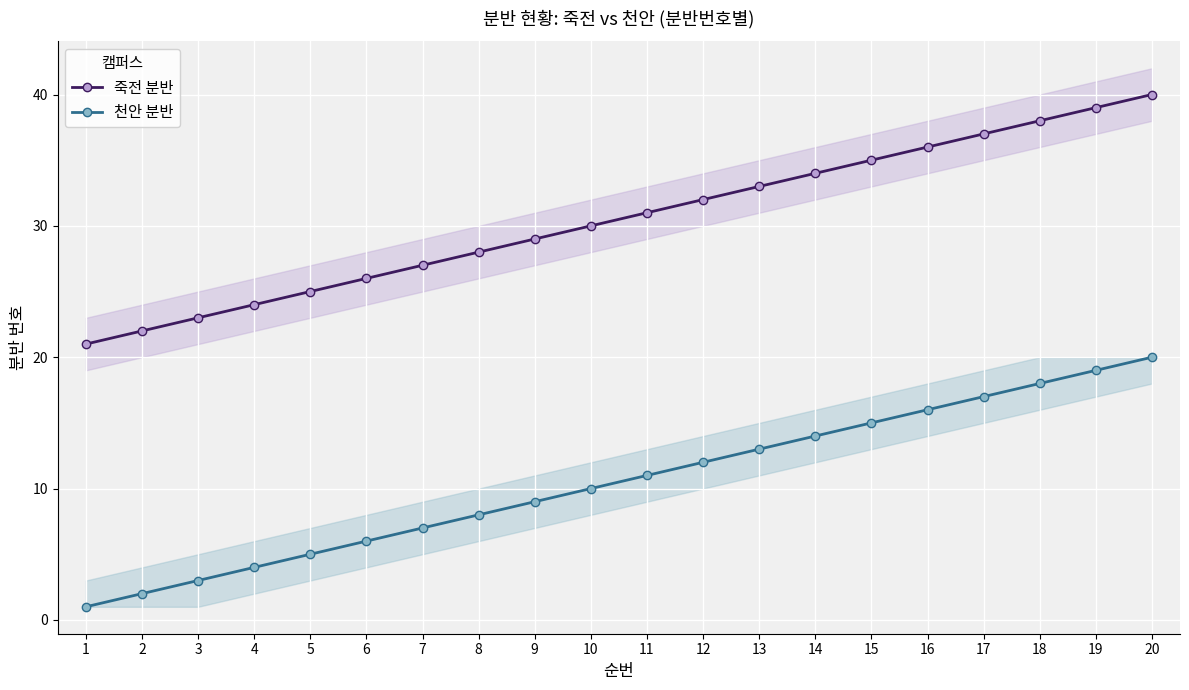

What is the value of the 죽전 분반 point at the 3rd from the left?

23